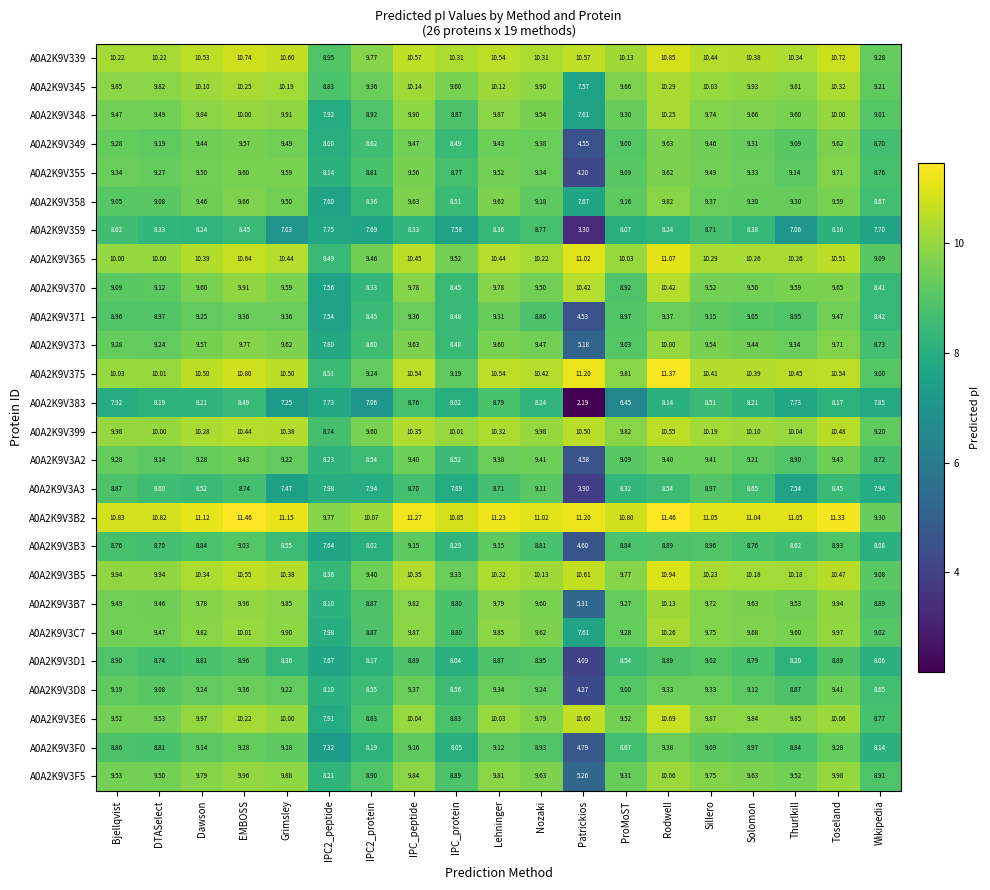

At which category is the sum across all series the highest?

Rodwell